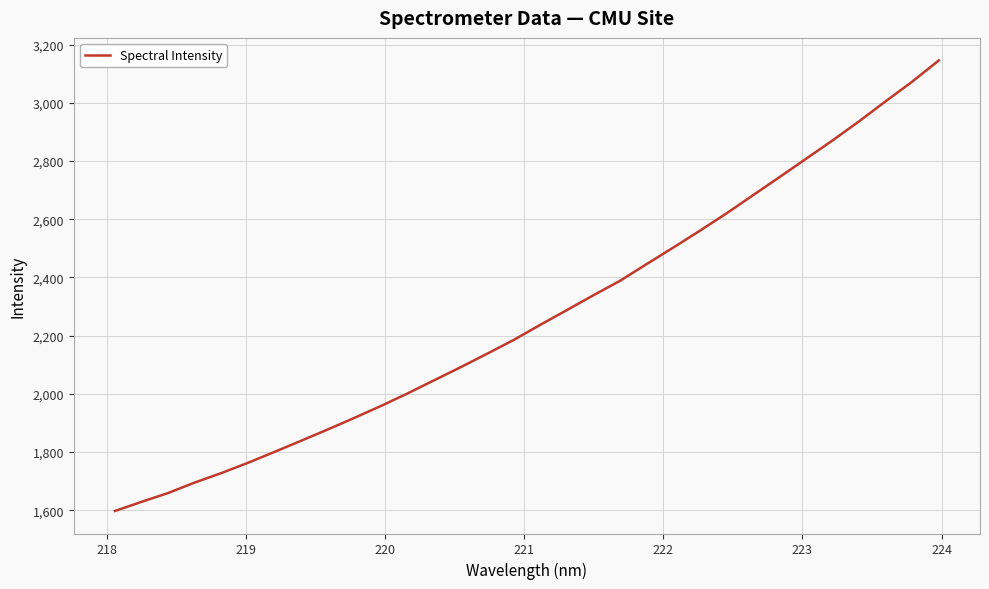

What is the maximum value shown in the chart?

3145.7